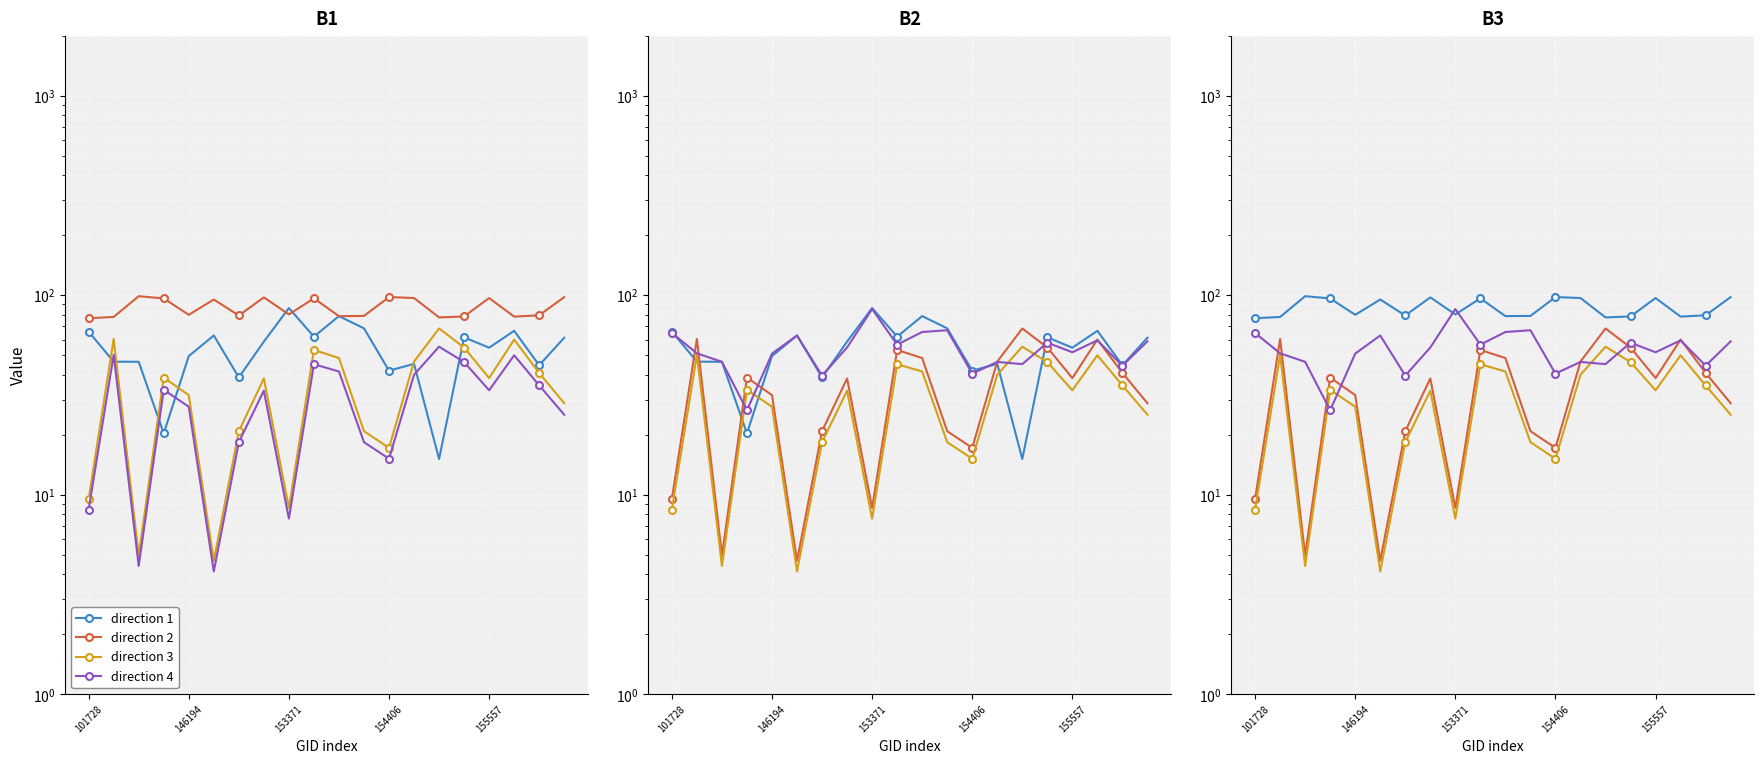

How many interior local peaks does the direction 4 series have?

6